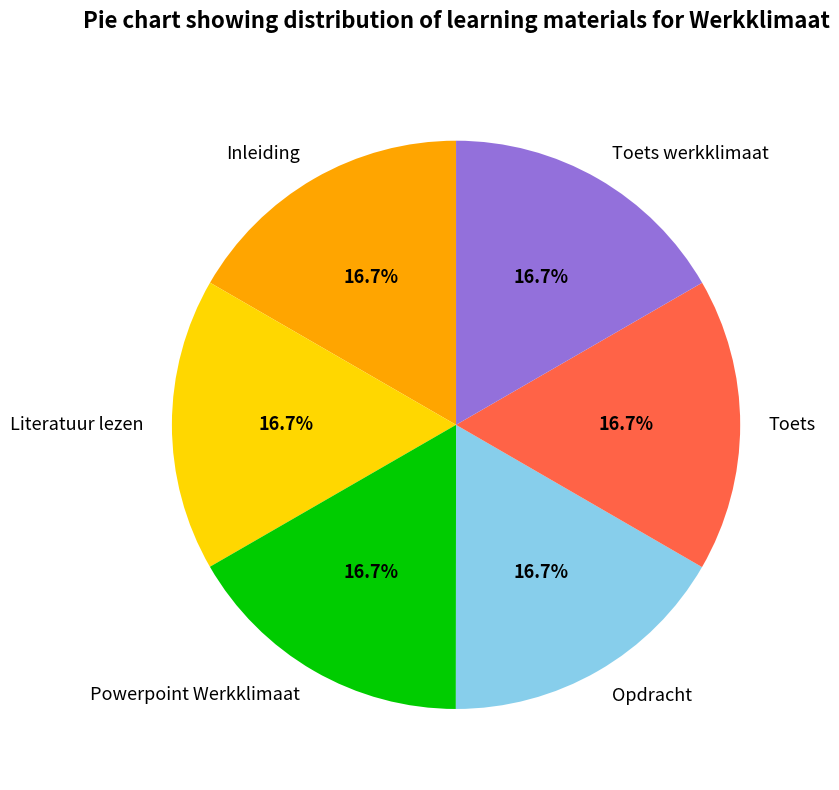

To the nearest percent, what is the average slice percentage?

17%